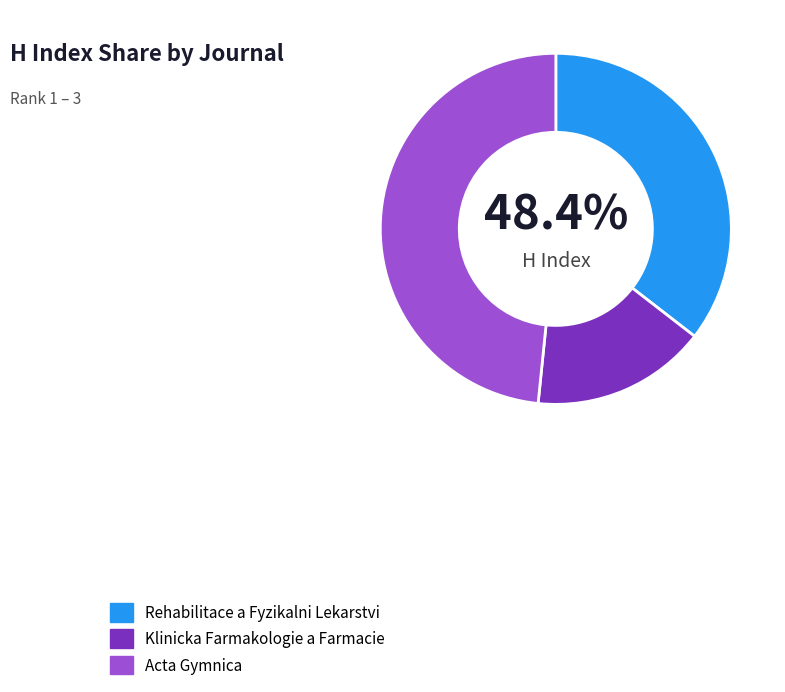

Combined, what portion of the pie is Rehabilitace a Fyzikalni Lekarstvi and Klinicka Farmakologie a Farmacie?

51.6%